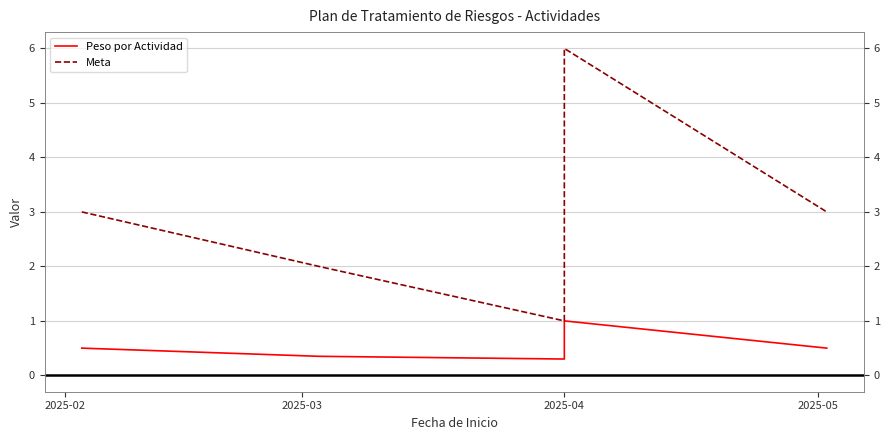

How many lines are shown in the chart?

2